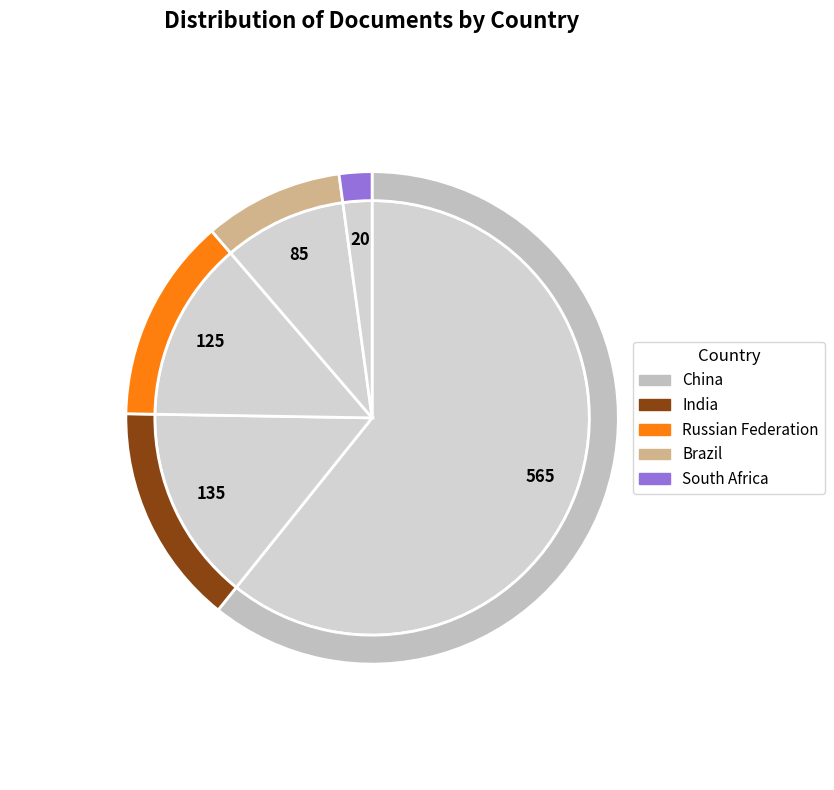

What is the change in value from China to India?

-430